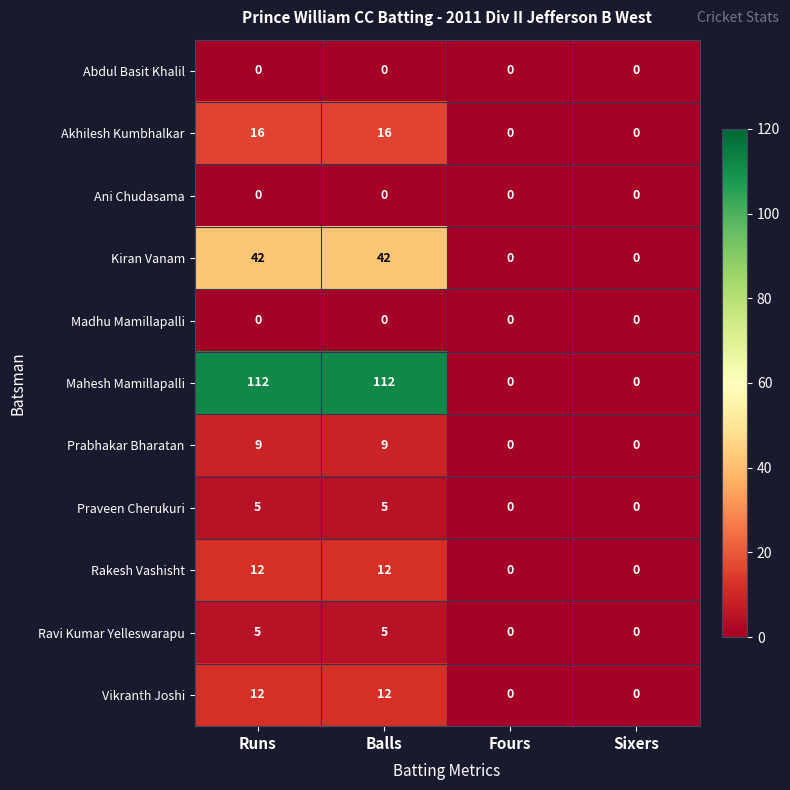

Which series has the largest total across all categories?

Mahesh Mamillapalli